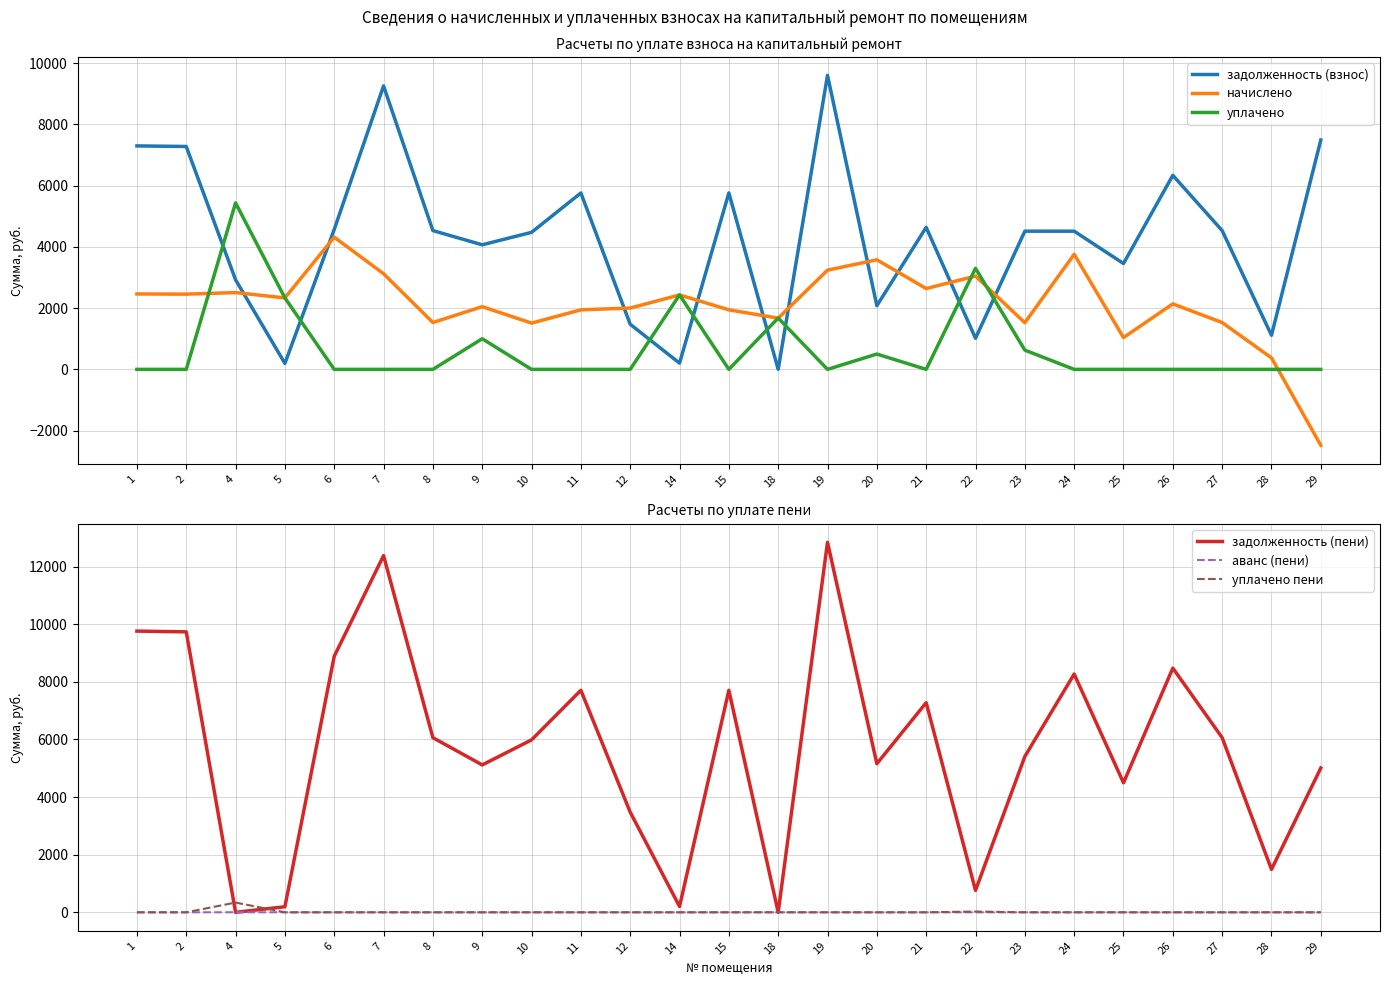

Is this an area chart (filled region under the line)?

No